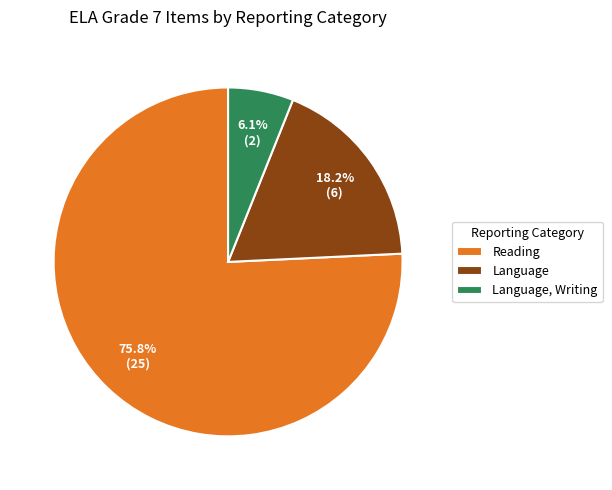

To the nearest percent, what is the difference between the Language and Reading slice percentages?

58%